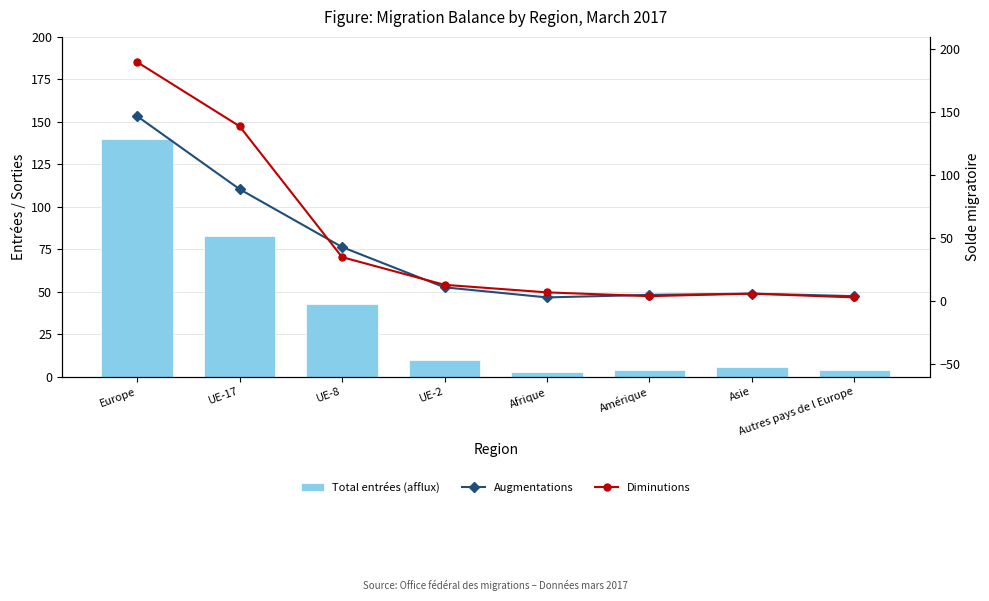

Which series has the widest spread of values?

Diminutions